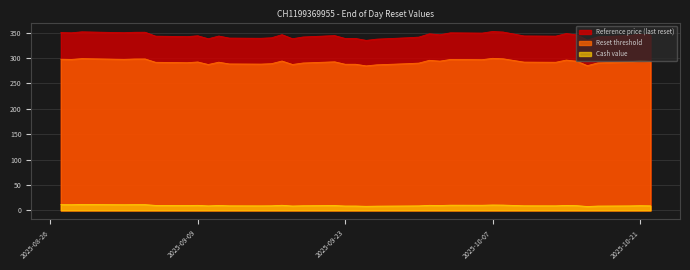

Reading left to right, extract all data points from this chart.

Reference price (last reset): 350.4	349.9	351.8	350.1	350.9	351.0	343.2	342.3	344.0	338.1	343.5	339.4	339.1	340.0	346.2	338.2	341.6	344.4	338.7	338.7	334.9	337.4	340.2	341.4	347.8	345.9	349.8	349.3	352.4	351.4	343.6	343.3	348.4	345.7	335.4	341.9	344.4	347.2	345.4
Reset threshold: 297.8	297.4	299.0	297.6	298.2	298.3	291.7	291.0	292.4	287.4	292.0	288.5	288.2	289.0	294.3	287.5	290.4	292.7	287.9	287.9	284.7	286.8	289.1	290.2	295.7	294.1	297.4	296.9	299.6	298.7	292.1	291.8	296.1	293.8	285.1	290.6	292.7	295.1	293.6
Cash value: 11.3	11.2	11.6	11.2	11.3	11.3	9.8	9.6	9.9	8.9	9.7	9.0	8.9	9.1	10.1	8.6	9.2	9.6	8.6	8.6	8.0	8.4	8.8	8.9	9.9	9.6	10.2	10.1	10.6	10.4	9.1	9.0	9.8	9.3	7.7	8.5	8.9	9.3	9.0